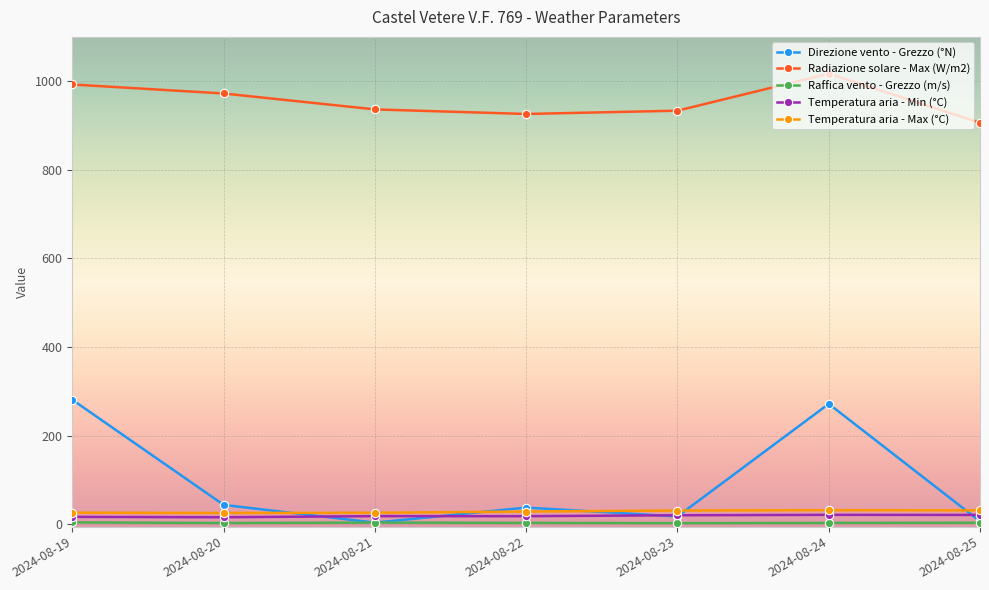

At which category does the chart reach its peak across all series?

2024-08-24